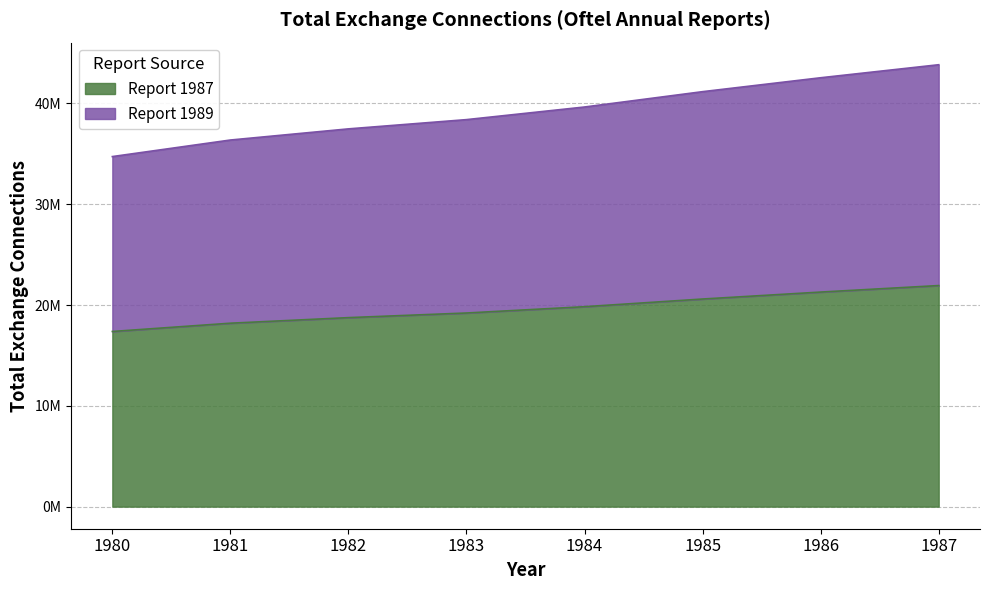

At 1980, list the series in order from largest to smallest.

Report 1989, Report 1987